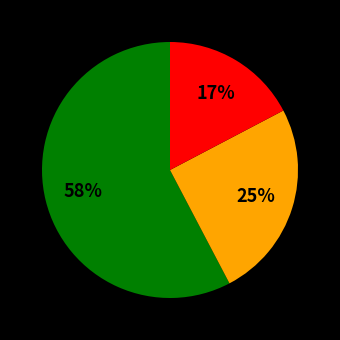

Is there any slice that represents more than half of the pie?

Yes